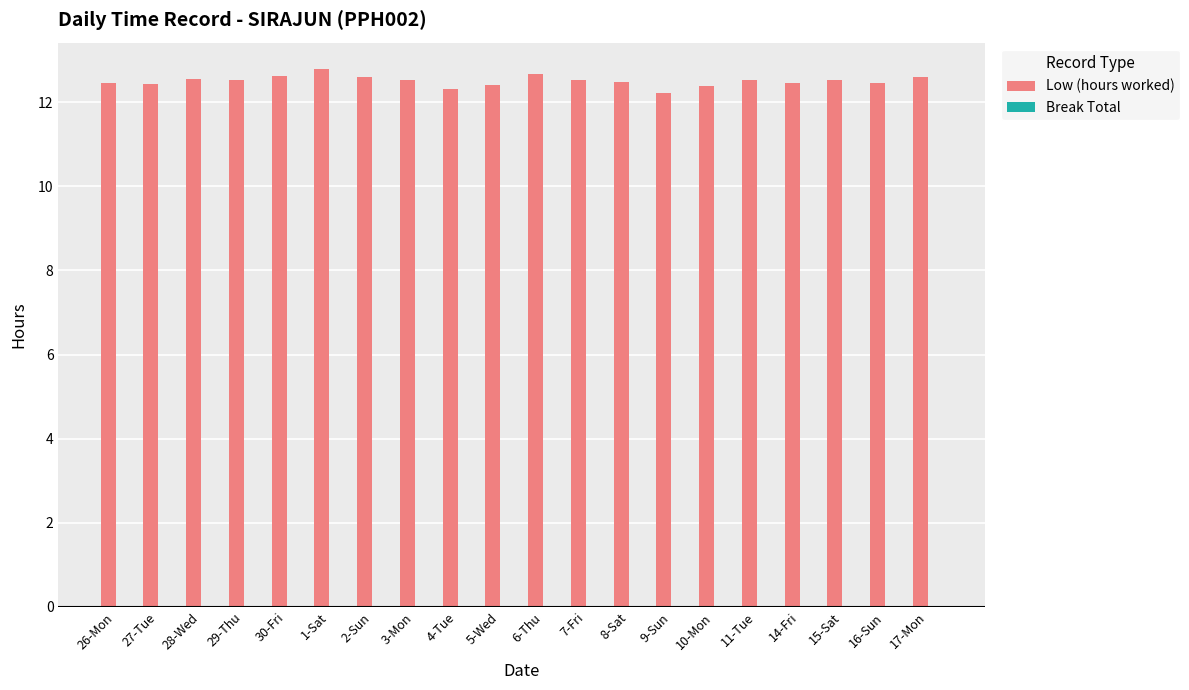

What is the maximum value shown in the chart?

12.8